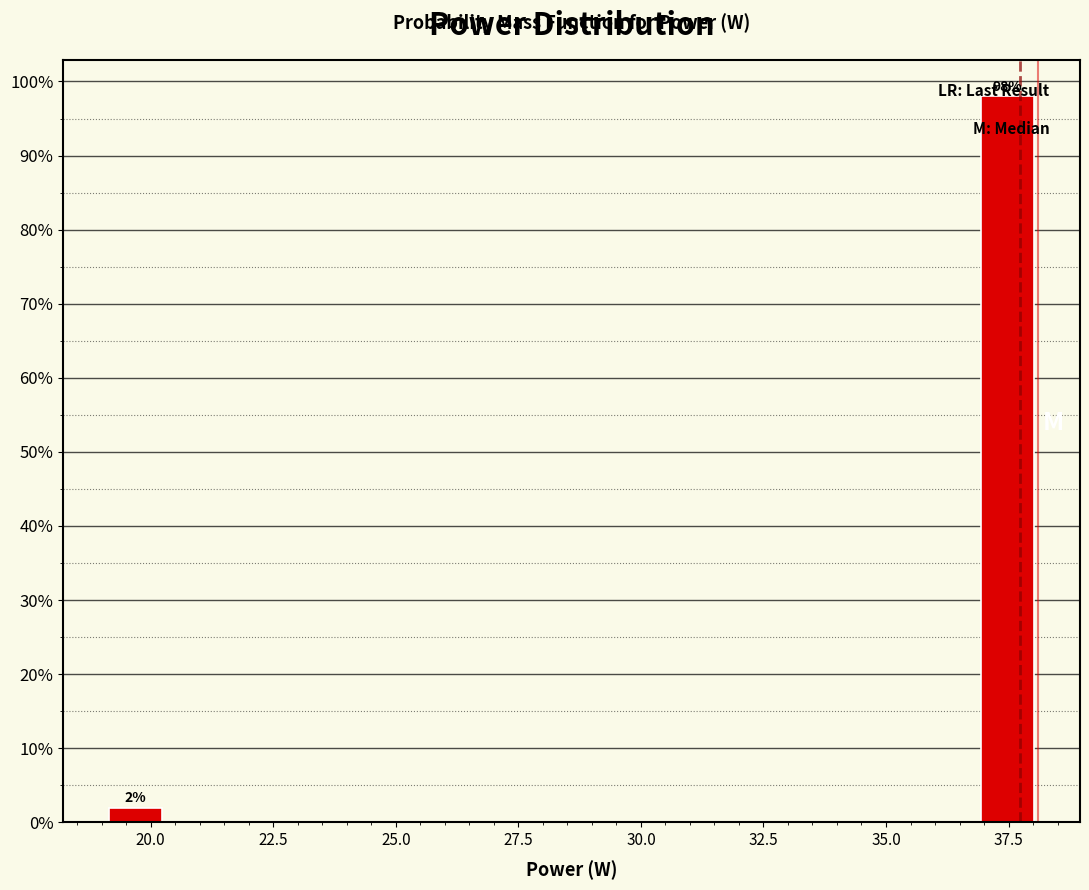

Around what value on the x-axis is the tallest bar? Give the approximate position of its centre, as read against the axis.

37.5